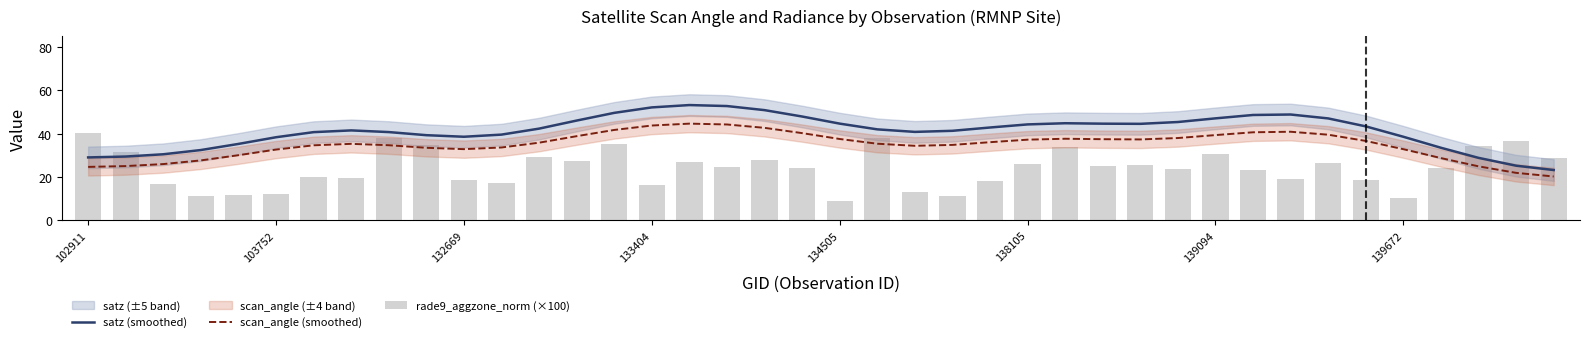

Rank the series by their average value, from lowest to highest.

rade9_aggzone_norm (×100), scan_angle (smoothed), satz (smoothed)